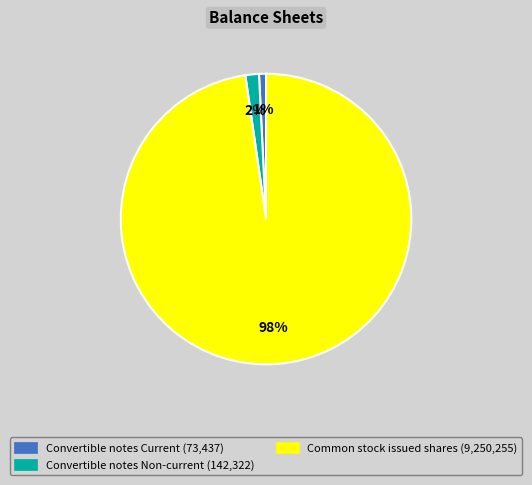

Is there any slice that represents more than half of the pie?

Yes